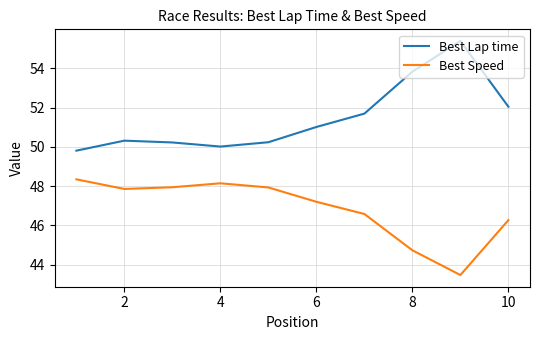

List the series in order of their peak value, highest first.

Best Lap time, Best Speed